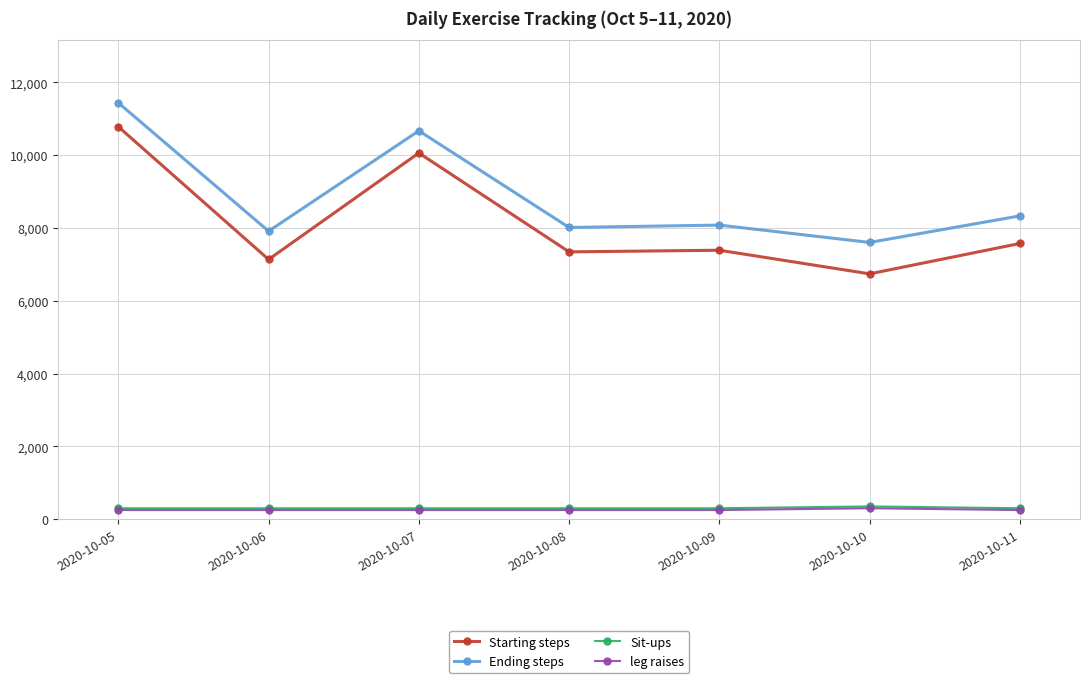

What is the value of the Sit-ups point at the 1st from the left?

300